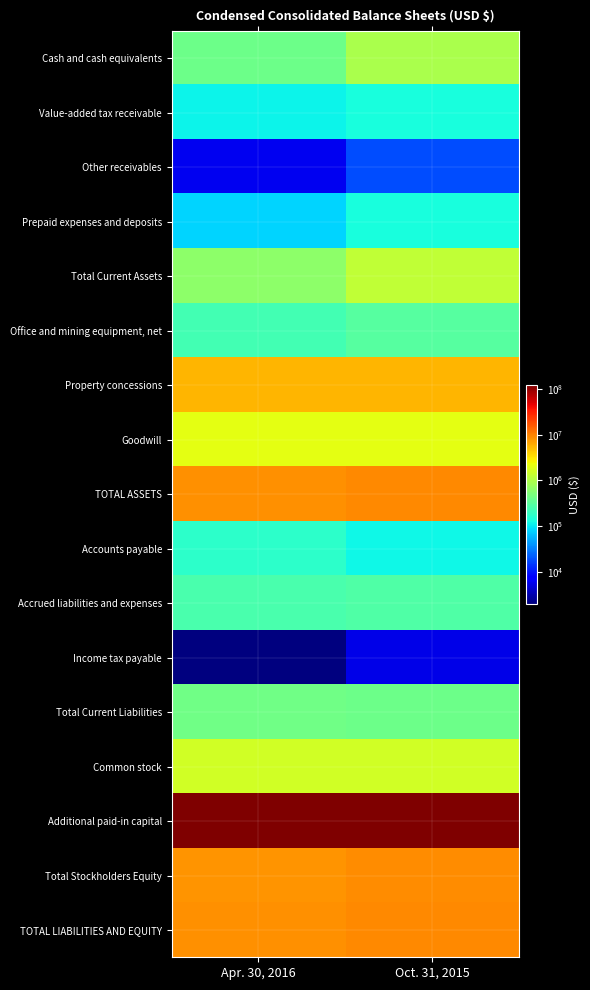

Reading left to right, list all the values displayed in this chart.

Cash and cash equivalents: Apr. 30, 2016=407877	Oct. 31, 2015=950878
Value-added tax receivable: Apr. 30, 2016=110987	Oct. 31, 2015=132207
Other receivables: Apr. 30, 2016=6047	Oct. 31, 2015=18400
Prepaid expenses and deposits: Apr. 30, 2016=81625	Oct. 31, 2015=135421
Total Current Assets: Apr. 30, 2016=635331	Oct. 31, 2015=1239502
Office and mining equipment, net: Apr. 30, 2016=240215	Oct. 31, 2015=305614
Property concessions: Apr. 30, 2016=5563093	Oct. 31, 2015=5593263
Goodwill: Apr. 30, 2016=2058031	Oct. 31, 2015=2058031
TOTAL ASSETS: Apr. 30, 2016=8496670	Oct. 31, 2015=9196410
Accounts payable: Apr. 30, 2016=175172	Oct. 31, 2015=119371
Accrued liabilities and expenses: Apr. 30, 2016=258569	Oct. 31, 2015=282933
Income tax payable: Apr. 30, 2016=2003	Oct. 31, 2015=5436
Total Current Liabilities: Apr. 30, 2016=435744	Oct. 31, 2015=407740
Common stock: Apr. 30, 2016=1590726	Oct. 31, 2015=1590726
Additional paid-in capital: Apr. 30, 2016=125081556	Oct. 31, 2015=125025319
Total Stockholders Equity: Apr. 30, 2016=8060926	Oct. 31, 2015=8788670
TOTAL LIABILITIES AND EQUITY: Apr. 30, 2016=8496670	Oct. 31, 2015=9196410